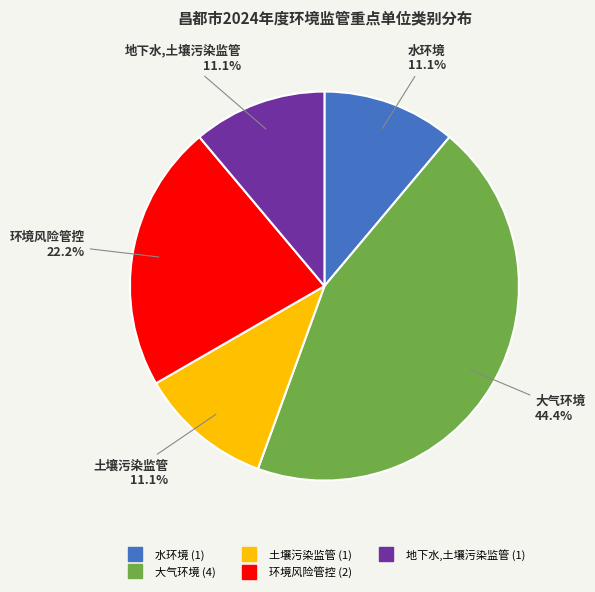

Count the number of slices in the pie.

5